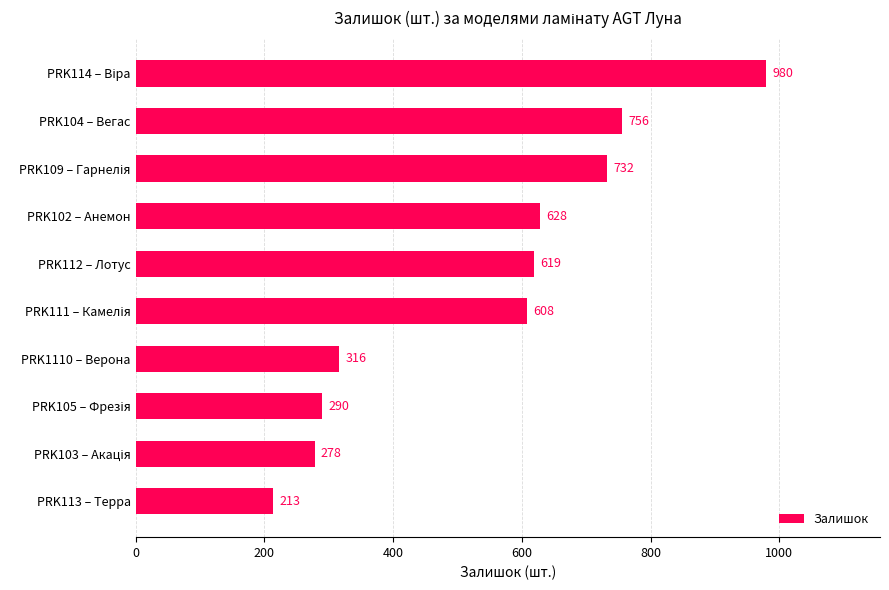

What is the approximate value at PRK102 – Анемон?

628